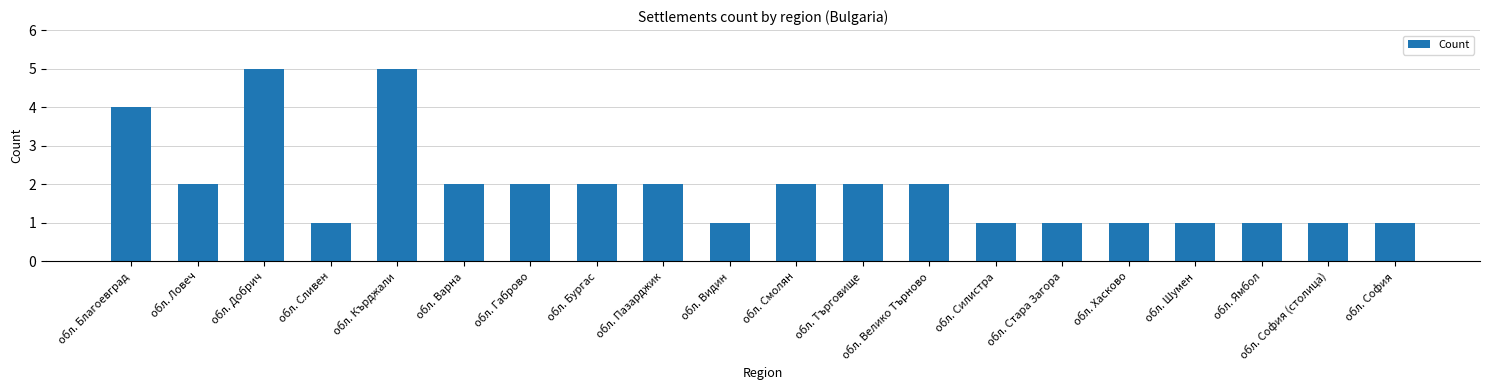

What is the sum of all values?

39